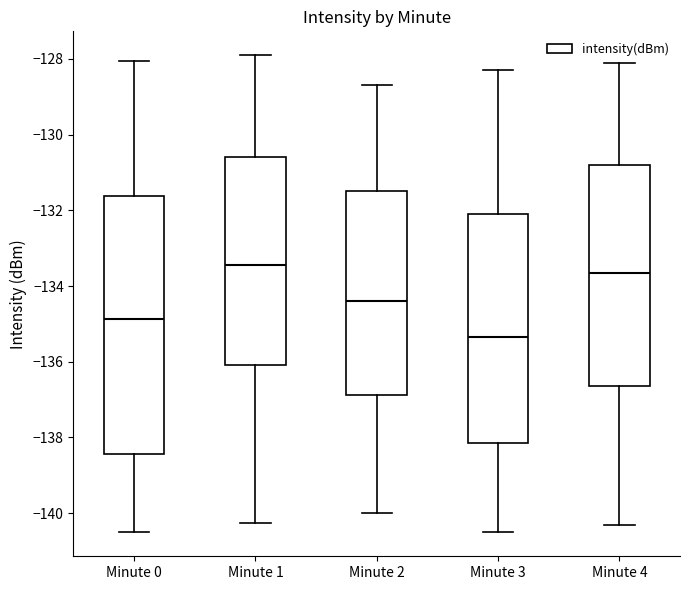

Which box has the lowest median line?

Minute 3